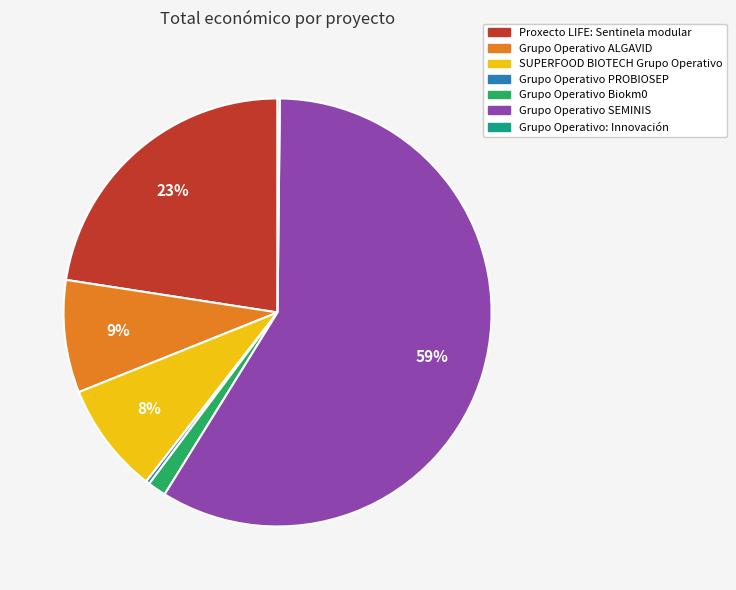

Which category has the biggest portion of the pie?

Grupo Operativo SEMINIS